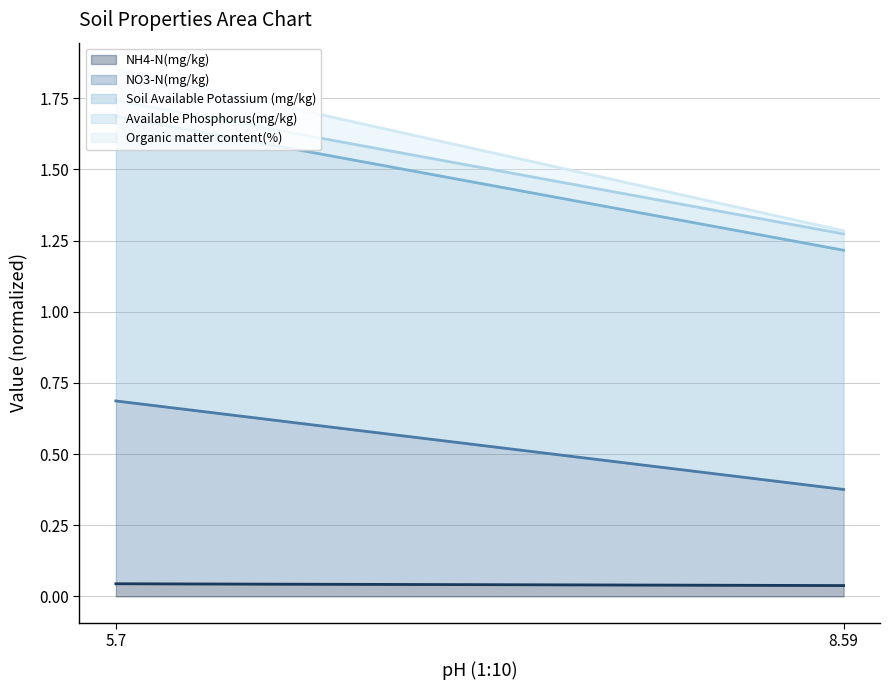

How many data points does each series have?

2